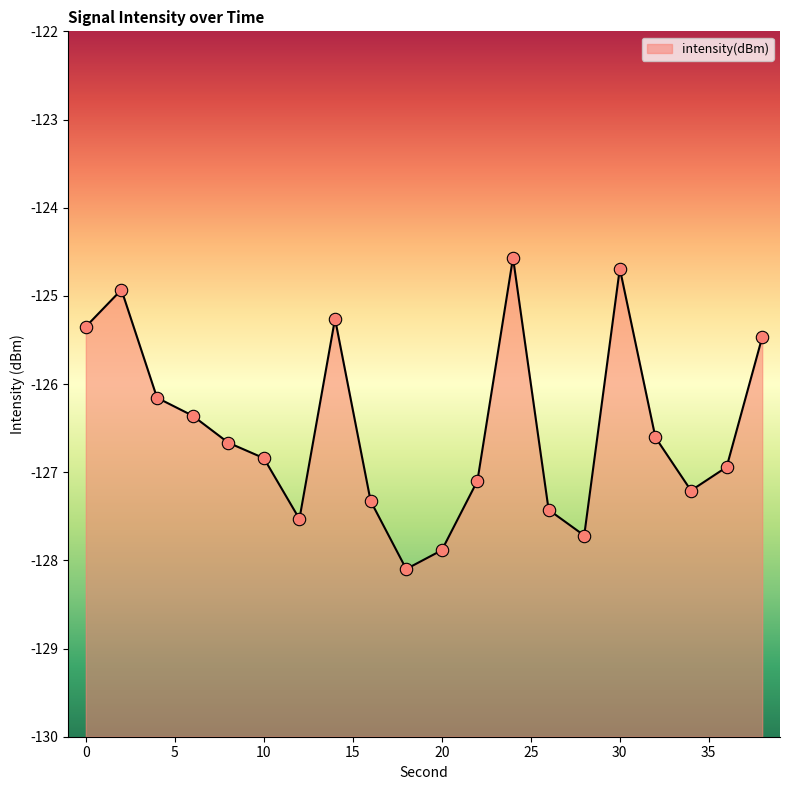

What is the change in value from 2 to 8?

-1.7